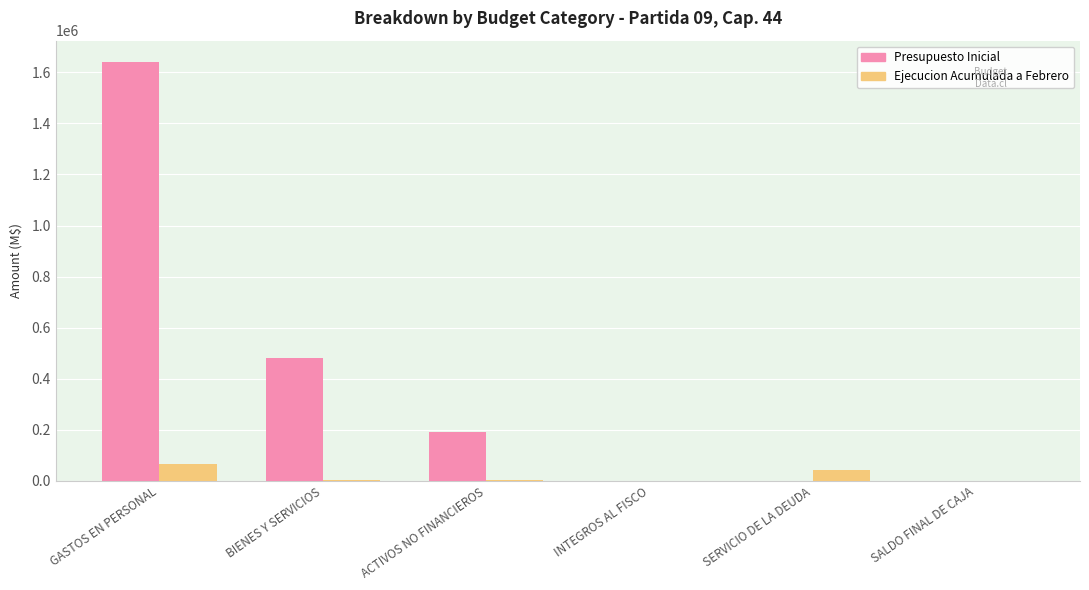

Is it true that Ejecucion Acumulada a Febrero equals 0 at SALDO FINAL DE CAJA?

True